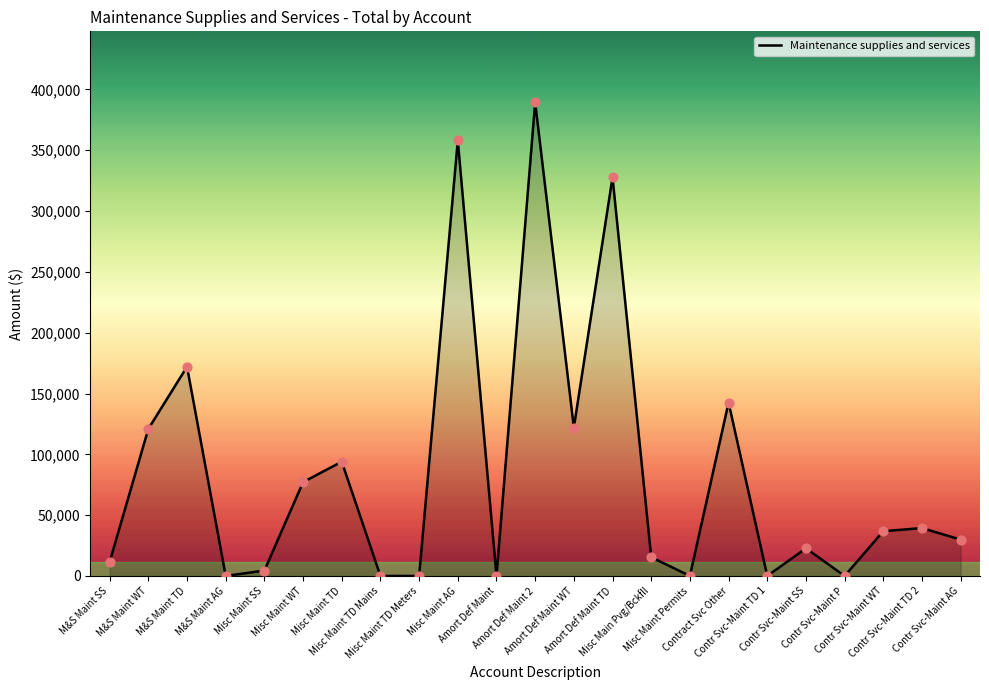

What is the change in value from M&S Maint TD to Contr Svc-Maint TD 2?

-132645